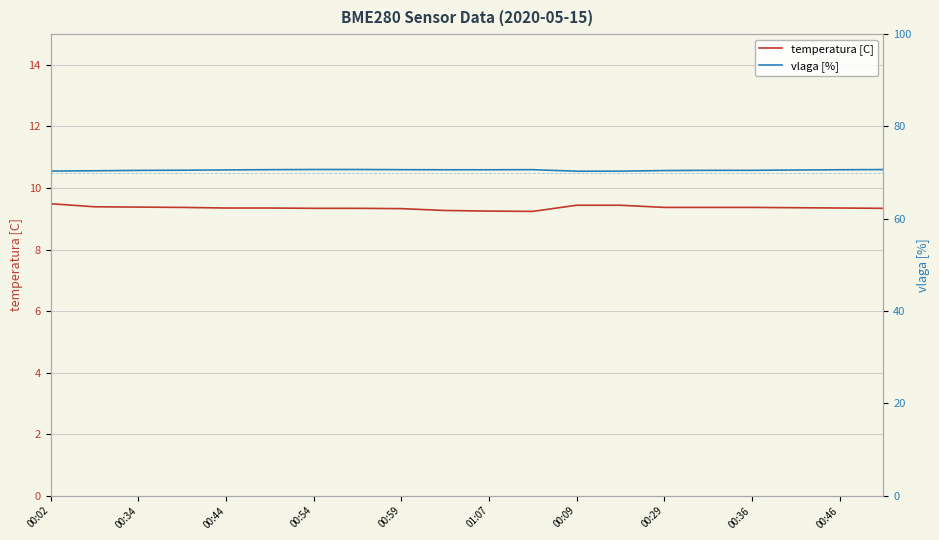

At how many categories does at least one series exceed 25?

20